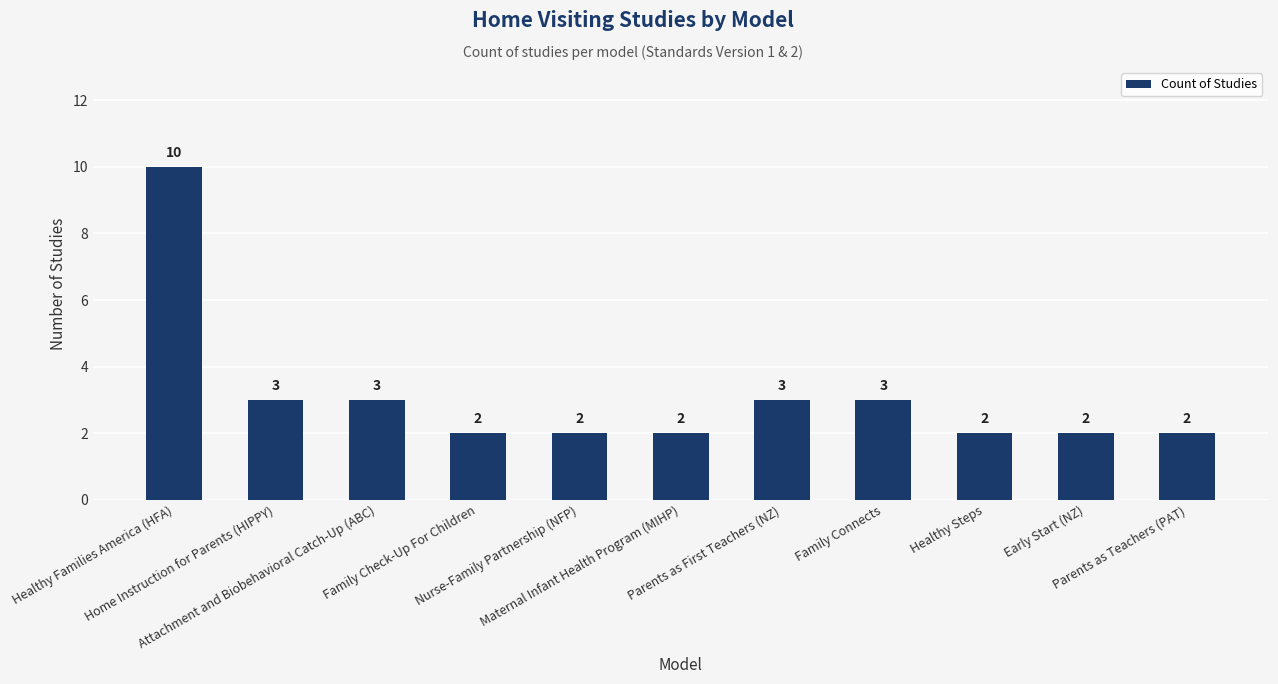

The value at Attachment and Biobehavioral Catch-Up (ABC) is 1. True or false?

False